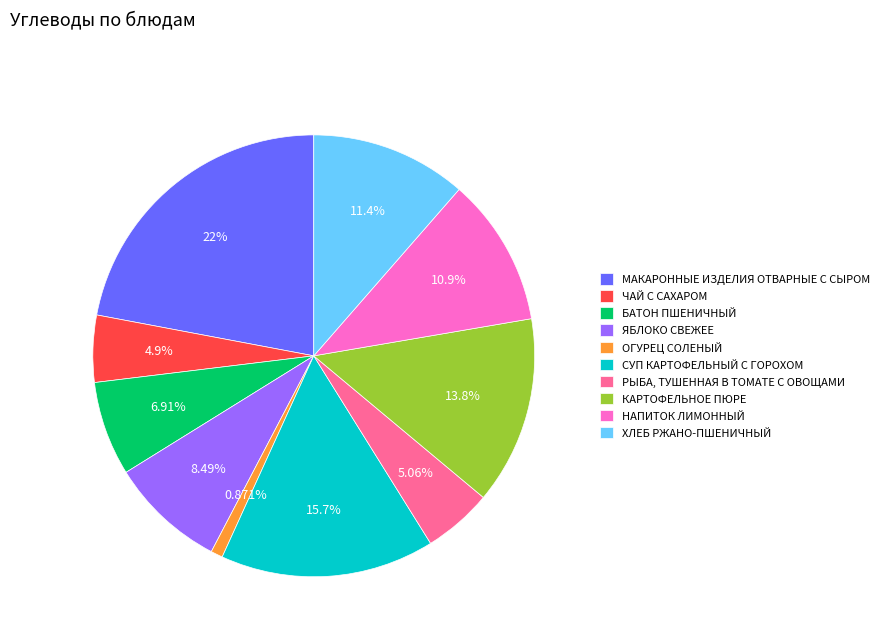

Approximately how many times larger is the value at ЧАЙ С САХАРОМ compared to ХЛЕБ РЖАНО-ПШЕНИЧНЫЙ?

0.4